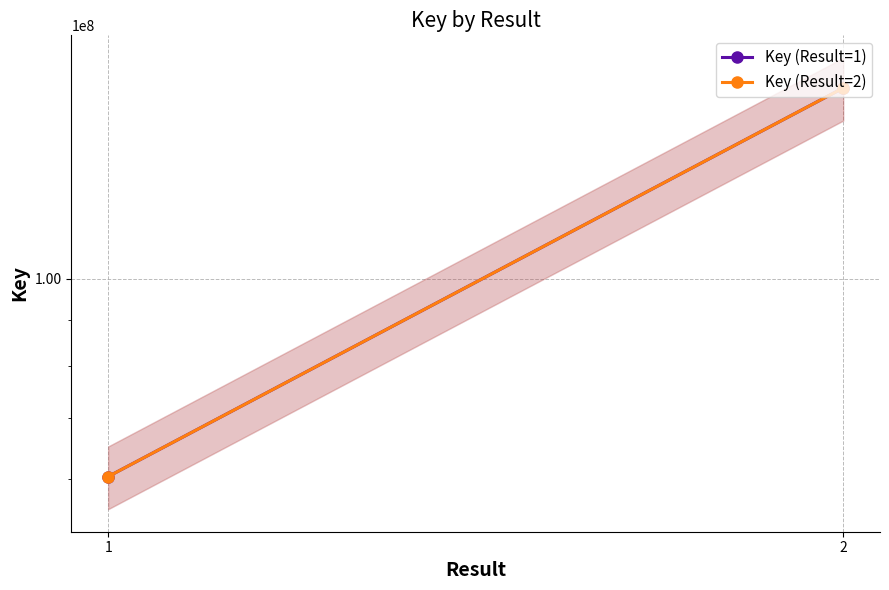

Which category has the lowest value in the Key (Result=1) series?

1